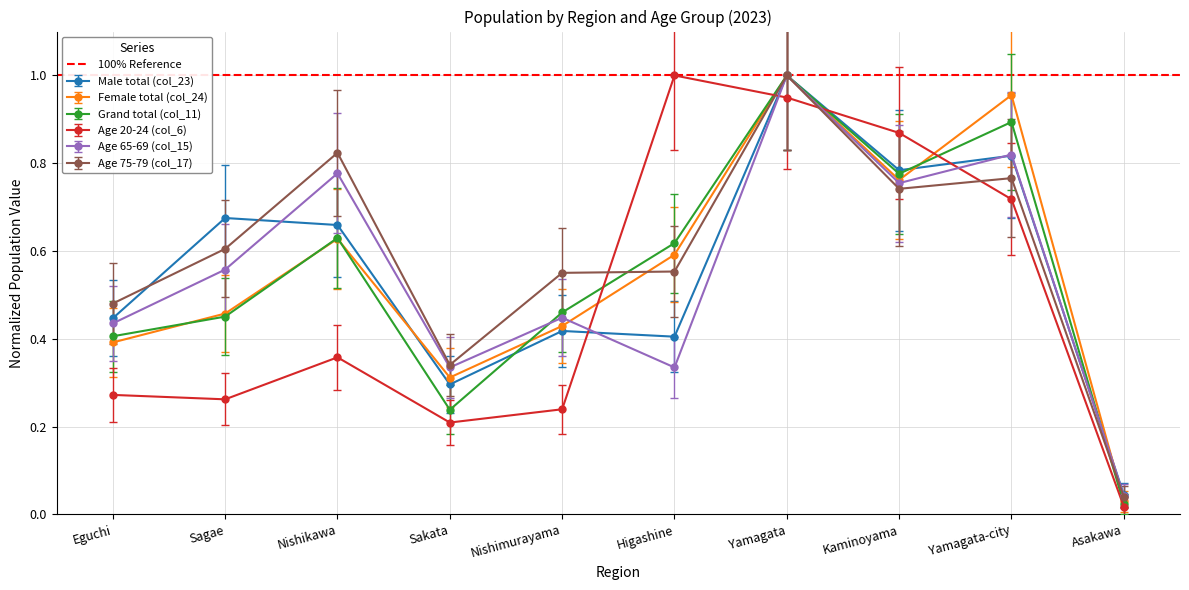

True or false: Age 75-79 (col_17) has more than 0 interior local peaks.

True